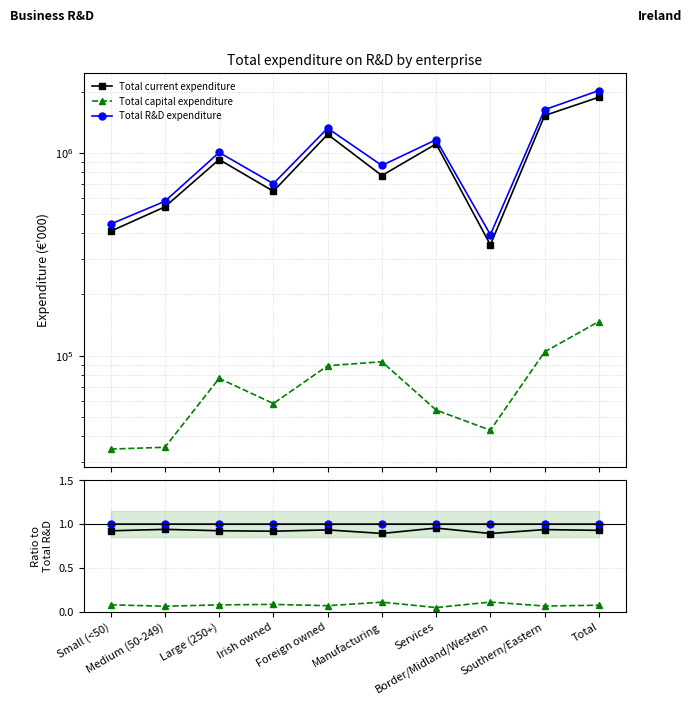

What is the total value across all series at Services?

2.0